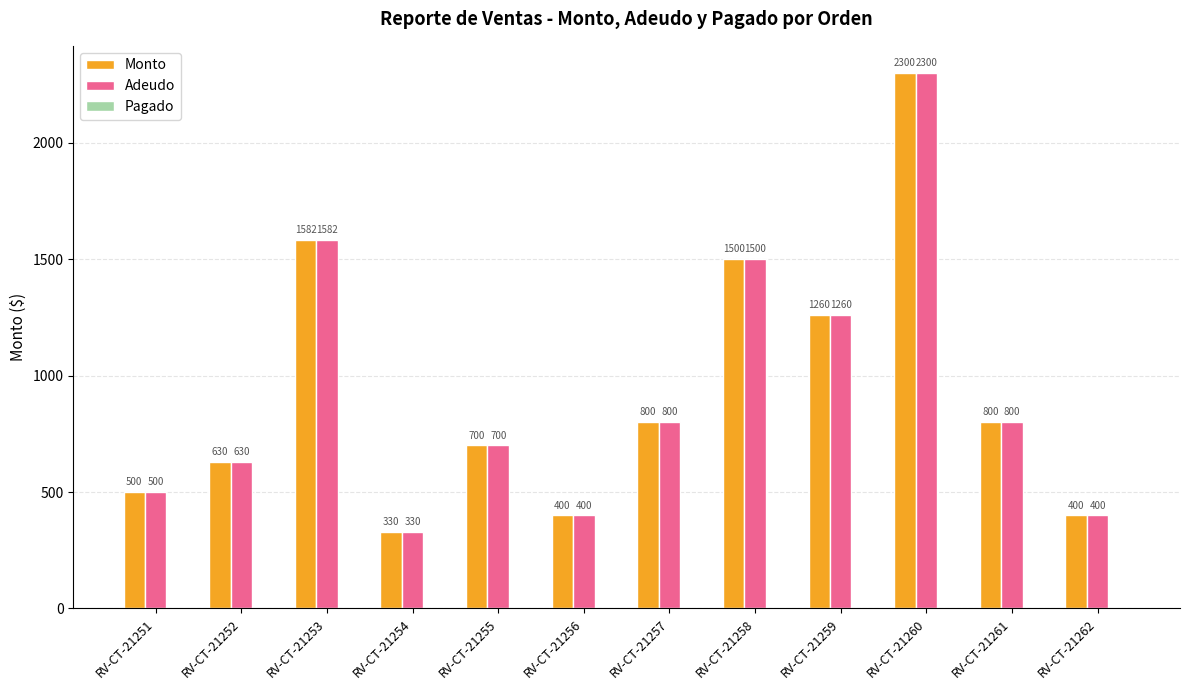

At which label does Monto first exceed 800?

RV-CT-21253